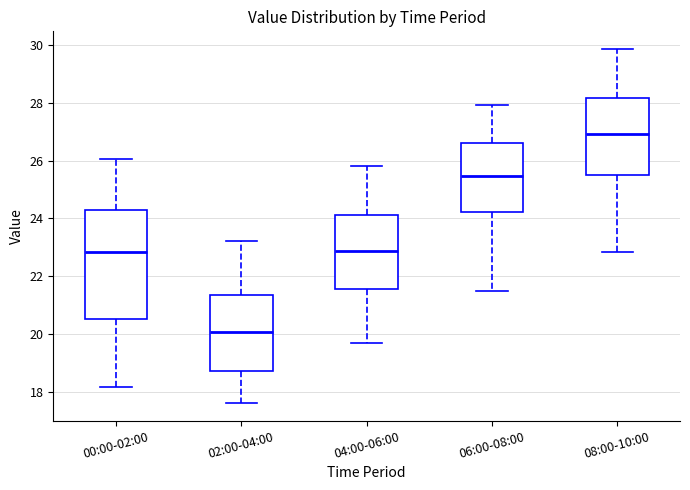

Reading left to right, transcribe this box plot: for each box, give where its median line is, the range the box spans, and where its two whiskers end, as read against the y-axis. The values are not printed on the chart, so give them approximately, as read against the axis.

00:00-02:00: median 22.8, box 20.6 to 24.2, whiskers 18.2 to 26.0
02:00-04:00: median 20.0, box 18.8 to 21.4, whiskers 17.6 to 23.2
04:00-06:00: median 22.8, box 21.6 to 24.2, whiskers 19.6 to 25.8
06:00-08:00: median 25.4, box 24.2 to 26.6, whiskers 21.6 to 28.0
08:00-10:00: median 27.0, box 25.6 to 28.2, whiskers 22.8 to 29.8